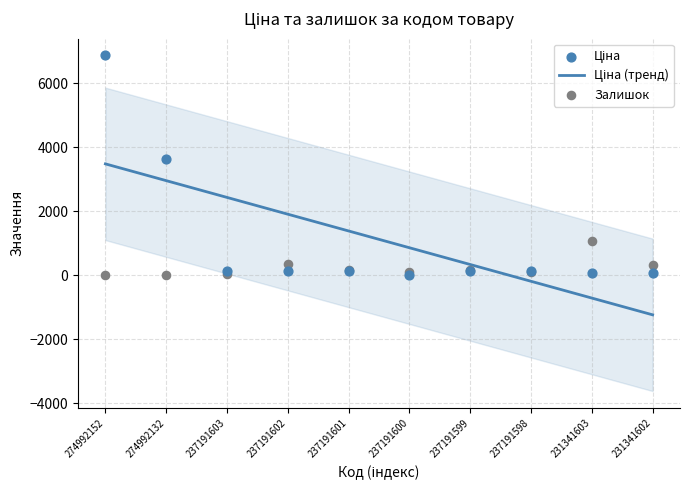

Which series contains the lowest Y value?

Залишок